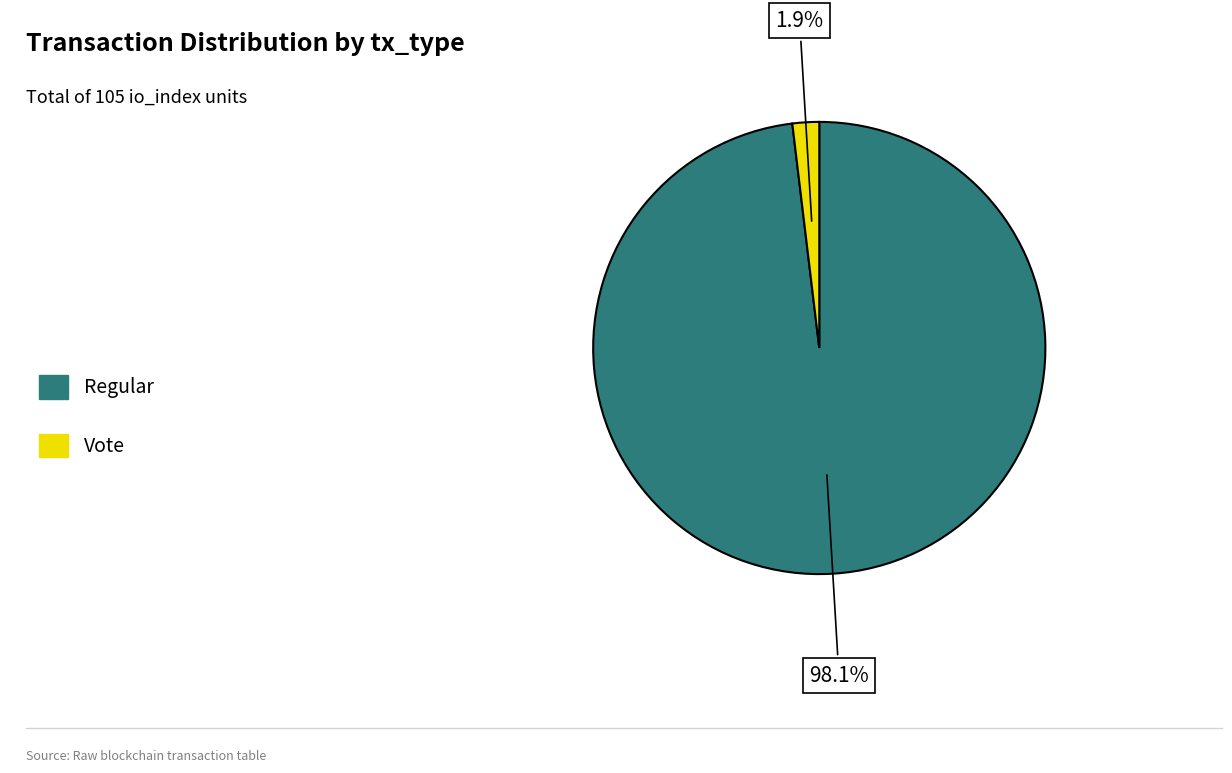

To the nearest percent, what is the difference between the largest and smallest slice percentages?

96%